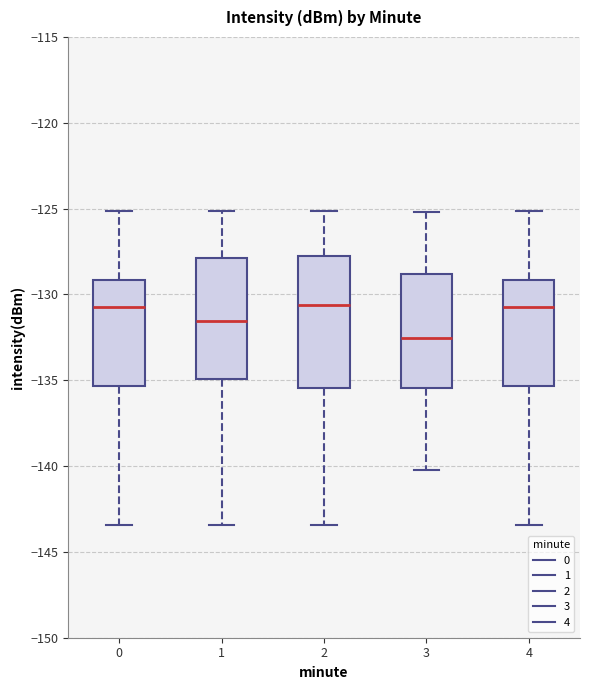

Which box is the tallest, from its lower edge to its upper edge?

2